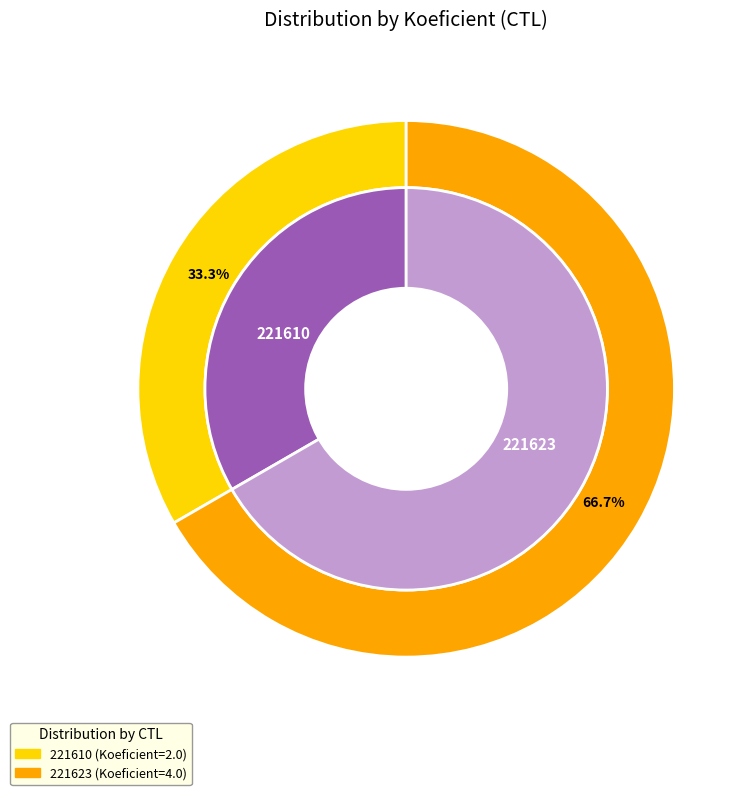

What portion of the pie excludes 221623?

33.3%